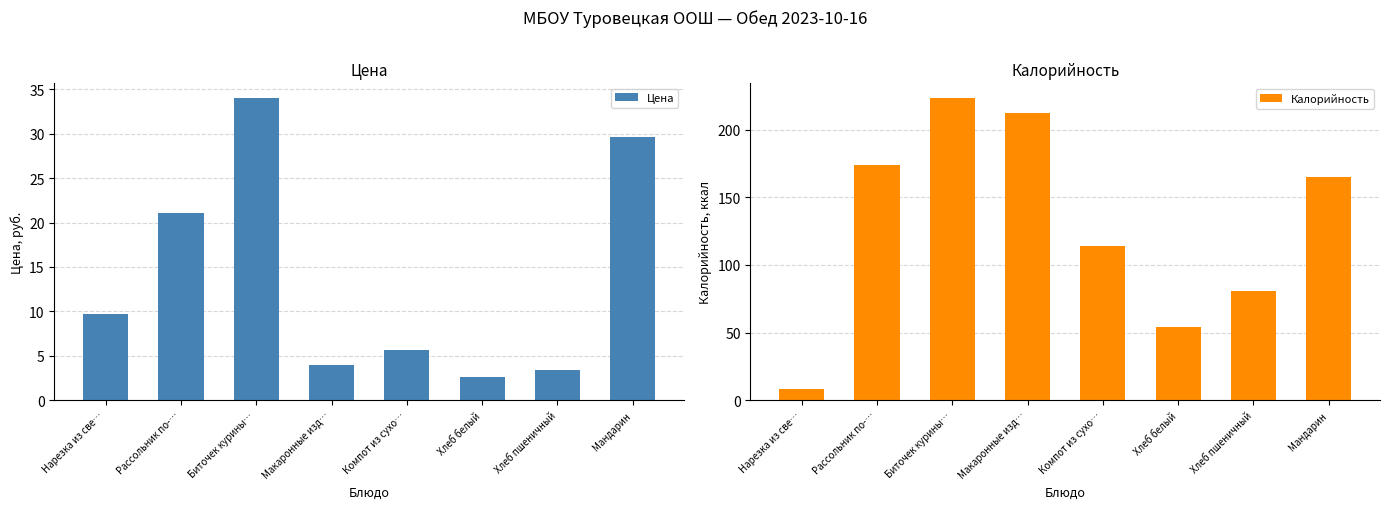

What is the difference between the maximum and second lowest values in the Калорийность series?

169.3